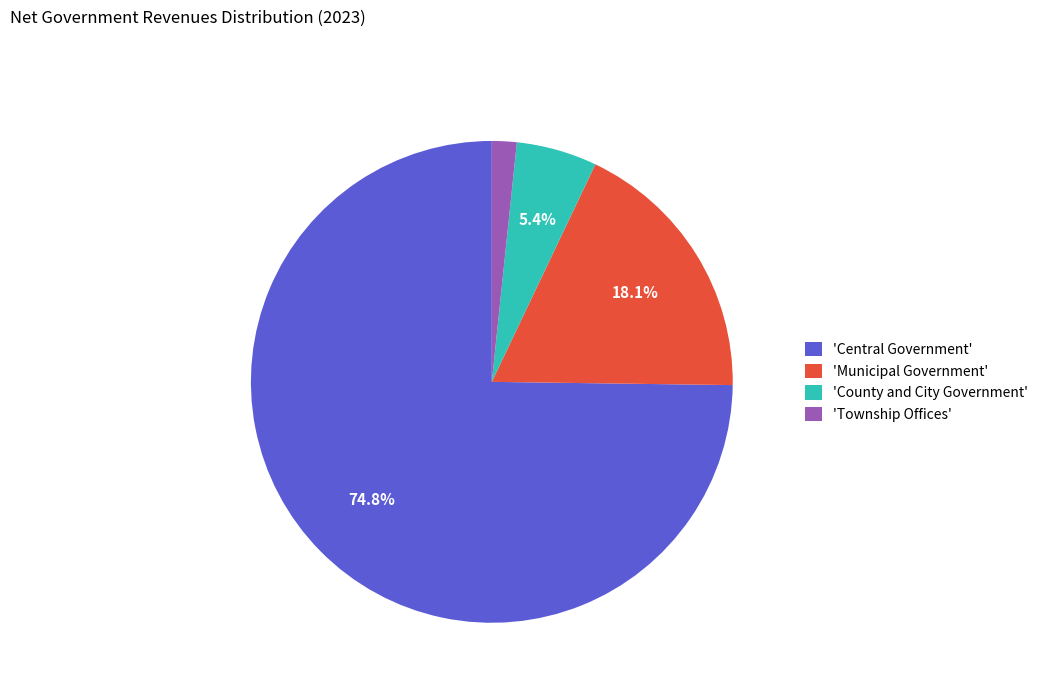

Which slice is the largest?

'Central Government'